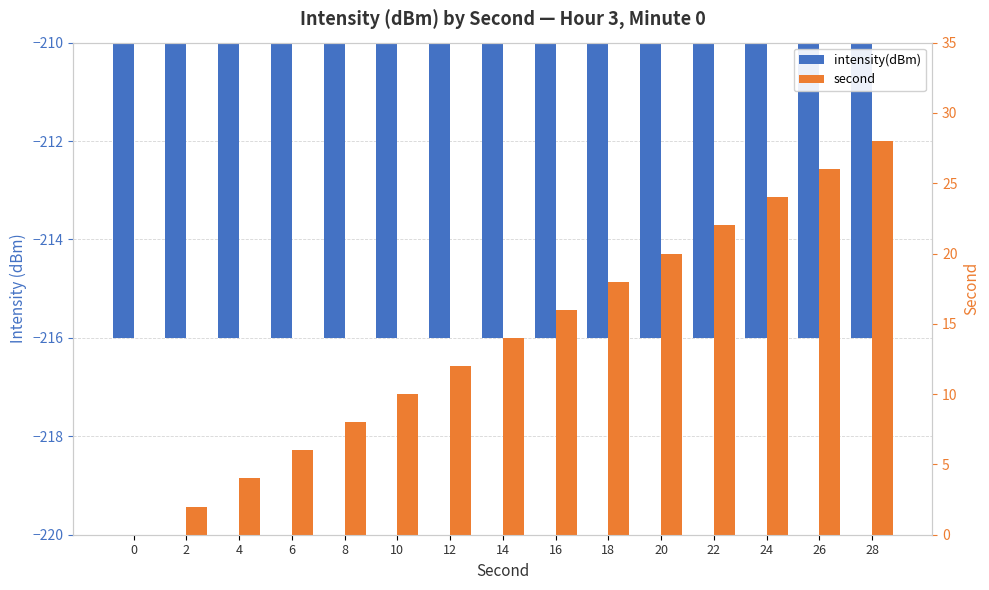

Is it true that intensity(dBm) equals -107.2 at 20?

False